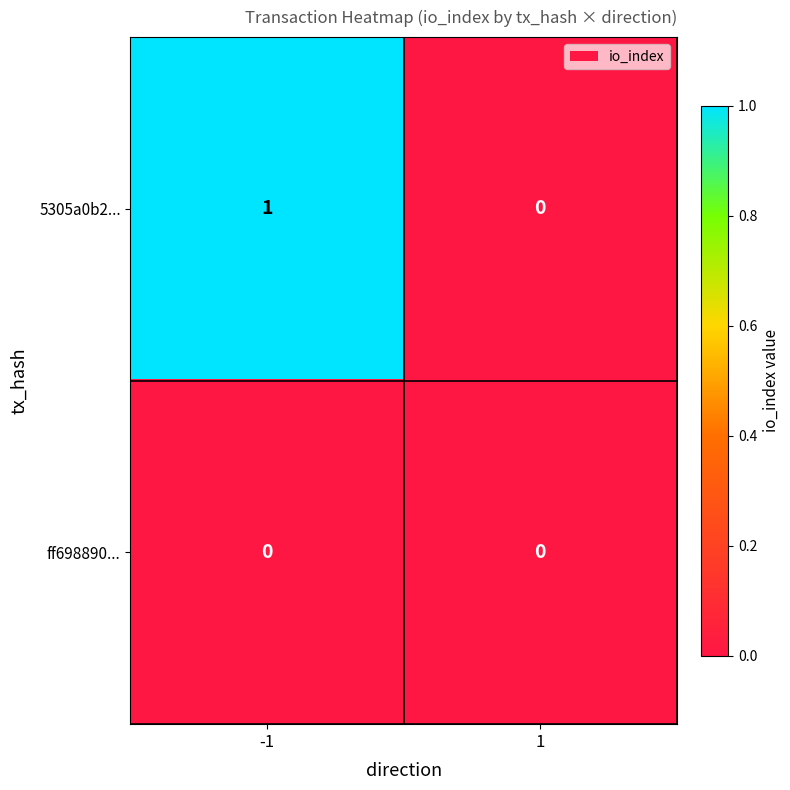

At -1, list the series in order from largest to smallest.

5305a0b2..., ff698890...